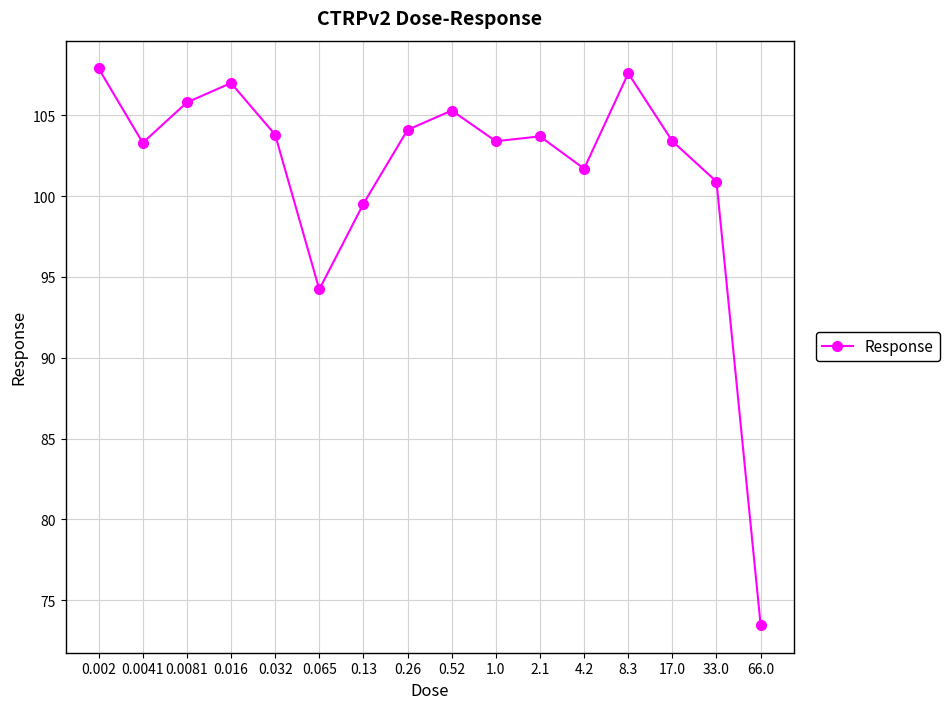

The chart shows a value of 105.3 at 0.52. True or false?

True